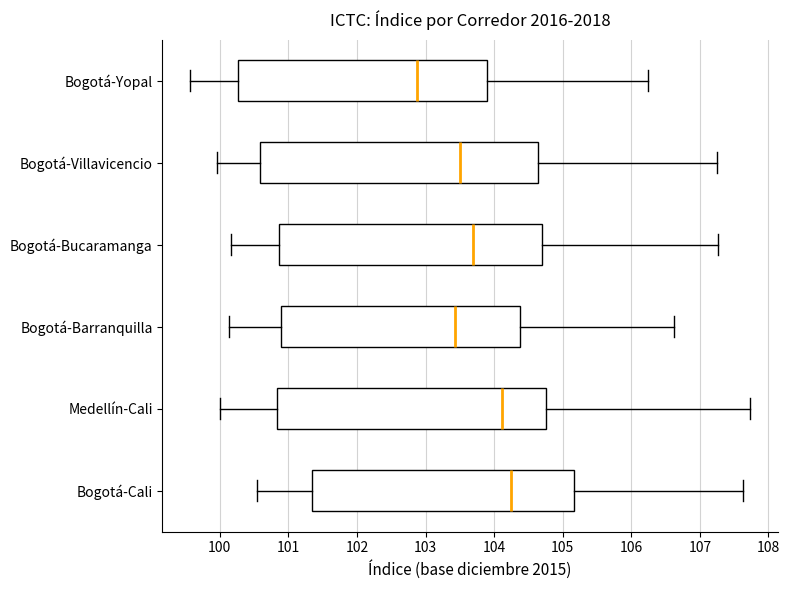

Reading bottom to top, read every box against the x-axis: the position of its median line, the range the box covers, and the ends of its whiskers. The values are not printed on the chart, so give them approximately, as read against the axis.

Bogotá-Cali: median 104.2, box 101.3 to 105.2, whiskers 100.5 to 107.6
Medellín-Cali: median 104.1, box 100.8 to 104.8, whiskers 100.0 to 107.7
Bogotá-Barranquilla: median 103.4, box 100.9 to 104.4, whiskers 100.1 to 106.6
Bogotá-Bucaramanga: median 103.7, box 100.9 to 104.7, whiskers 100.2 to 107.3
Bogotá-Villavicencio: median 103.5, box 100.6 to 104.6, whiskers 100.0 to 107.3
Bogotá-Yopal: median 102.9, box 100.3 to 103.9, whiskers 99.6 to 106.3